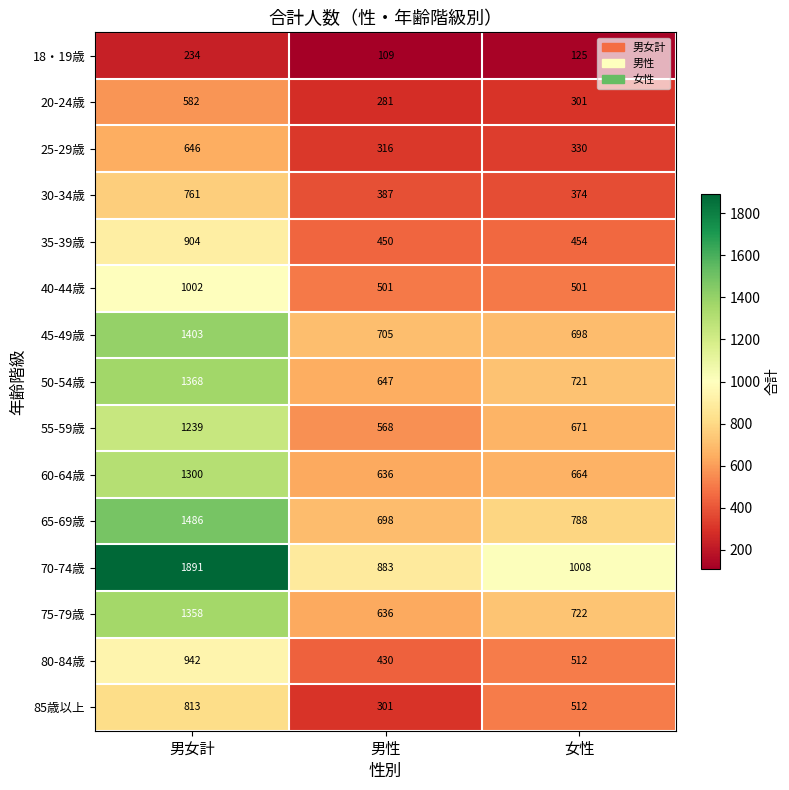

Rank the series by their maximum value, from lowest to highest.

18・19歳, 20-24歳, 25-29歳, 30-34歳, 85歳以上, 35-39歳, 80-84歳, 40-44歳, 55-59歳, 60-64歳, 75-79歳, 50-54歳, 45-49歳, 65-69歳, 70-74歳